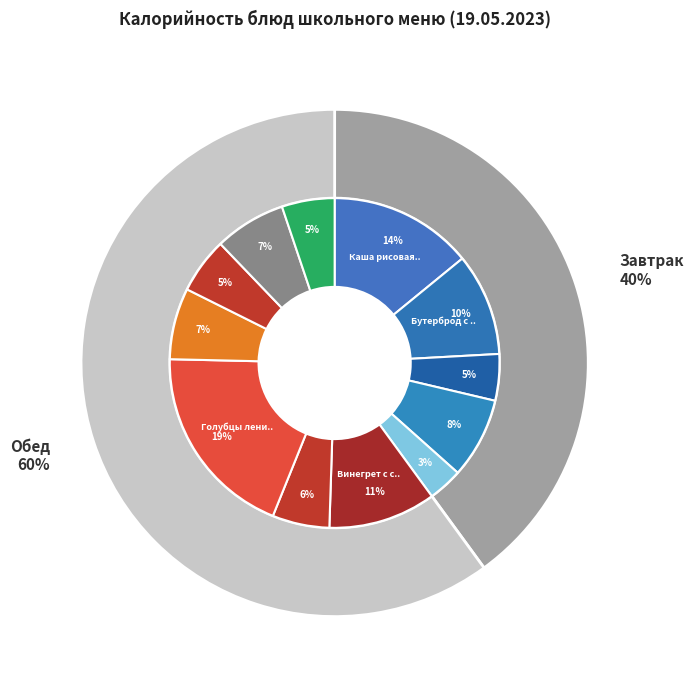

Between Завтрак and Обед, which is larger?

Обед